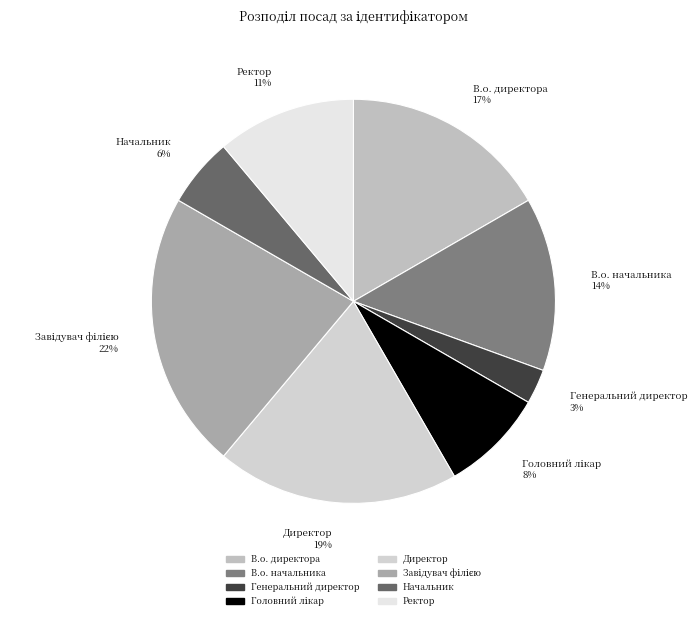

To the nearest percent, what is the combined percentage of Ректор and В.о. начальника?

25%